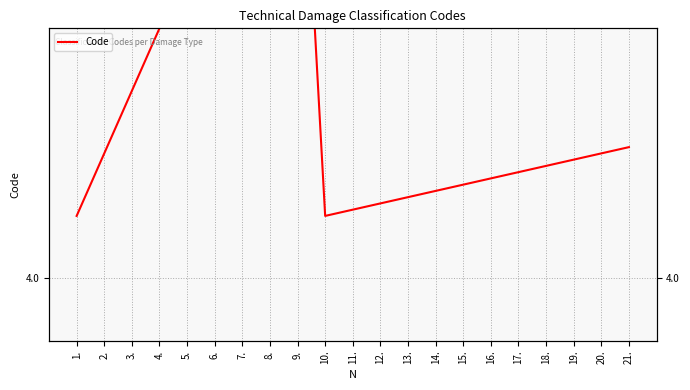

Reading left to right, list all the values displayed in this chart.

4.1	4.2	4.3	4.4	4.5	4.6	4.7	4.8	4.9	4.1	4.1	4.1	4.1	4.1	4.2	4.2	4.2	4.2	4.2	4.2	4.2